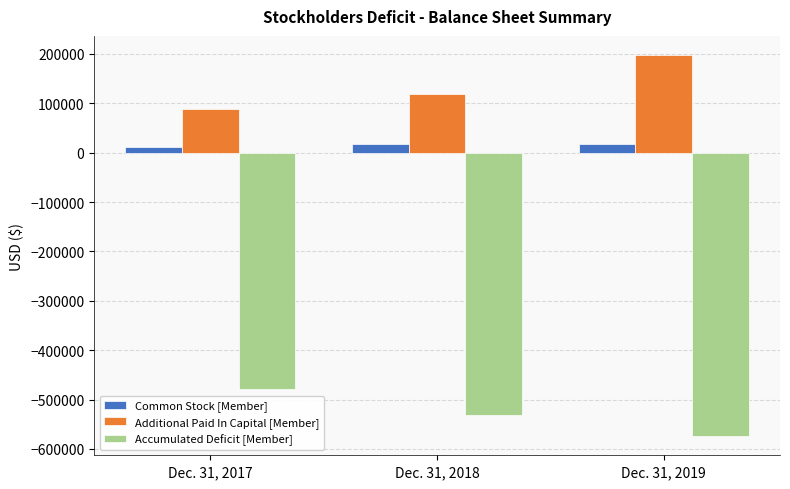

List the series in order of their overall mean, lowest first.

Accumulated Deficit [Member], Common Stock [Member], Additional Paid In Capital [Member]